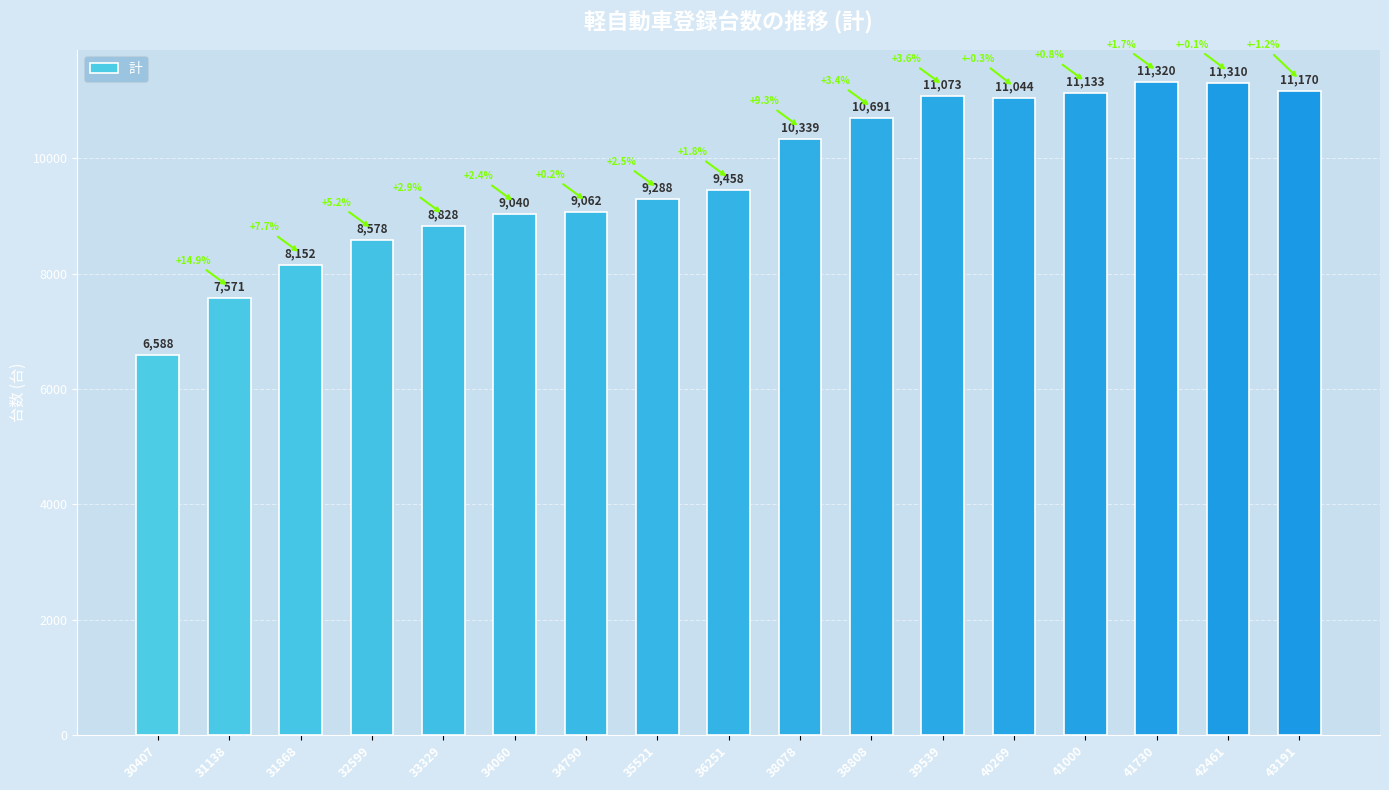

How many values are below 9458?

8